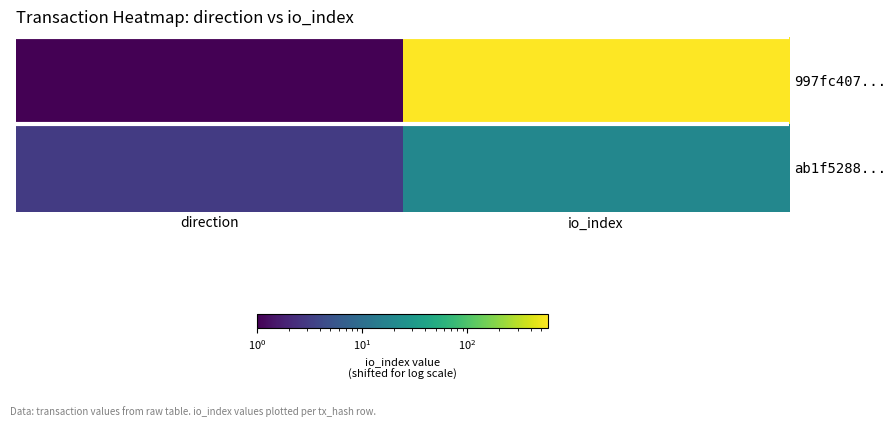

List the series in order of their peak value, lowest first.

ab1f5288..., 997fc407...